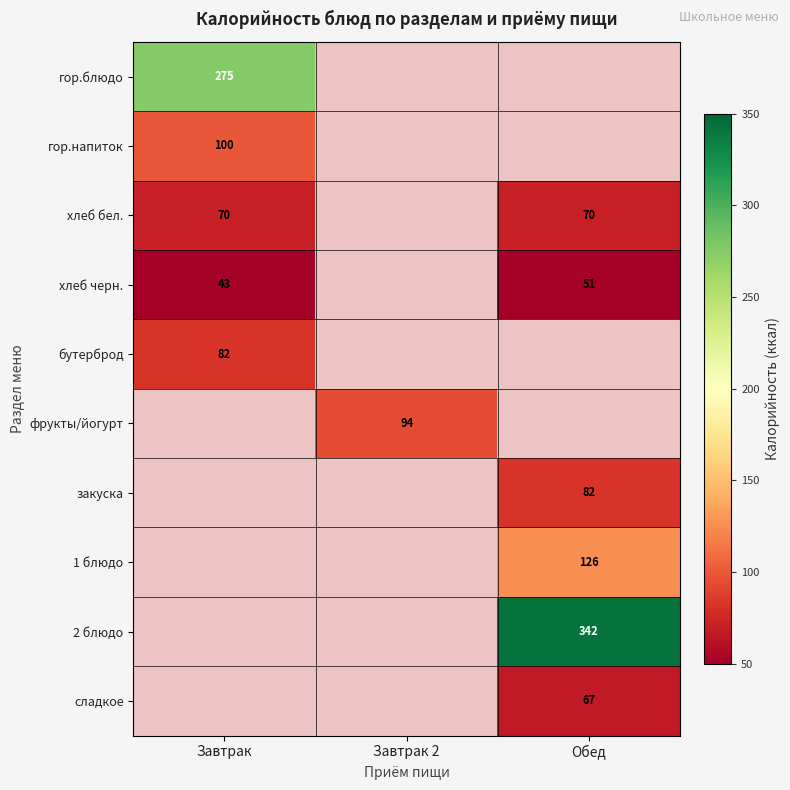

The value of хлеб бел. at Завтрак is 15. True or false?

False